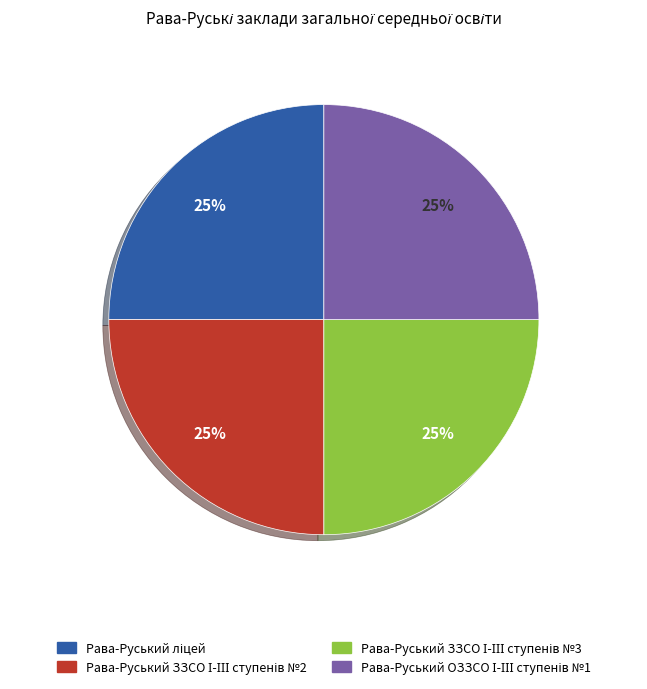

Is there a majority slice in this chart?

No